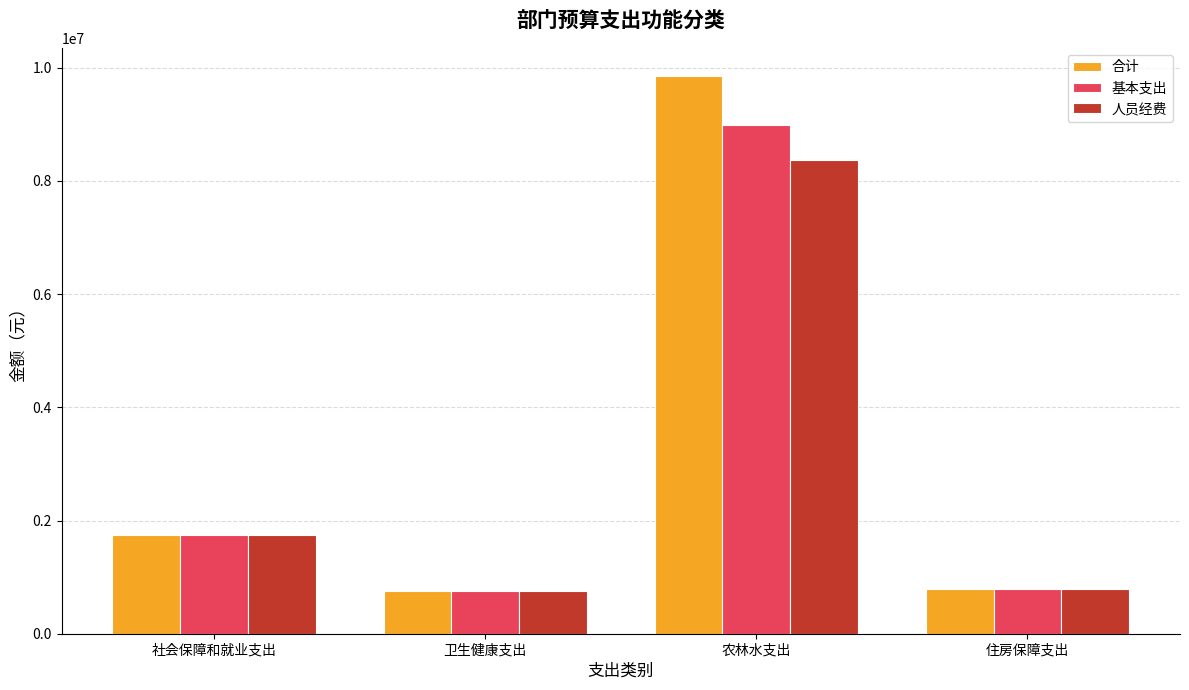

What is the label of the 3rd bar from the left?

农林水支出